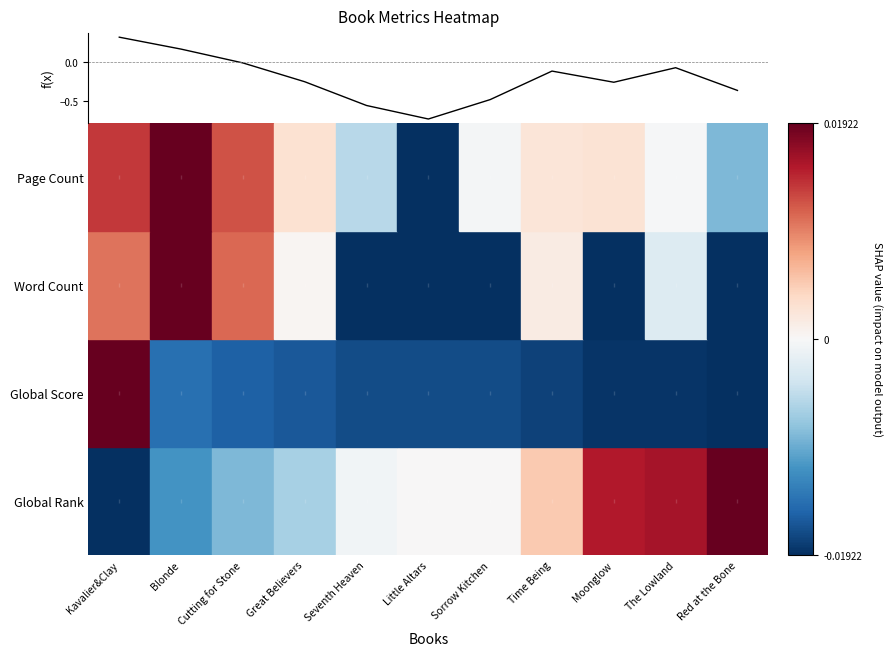

What is the difference between the maximum and minimum values?

1.0